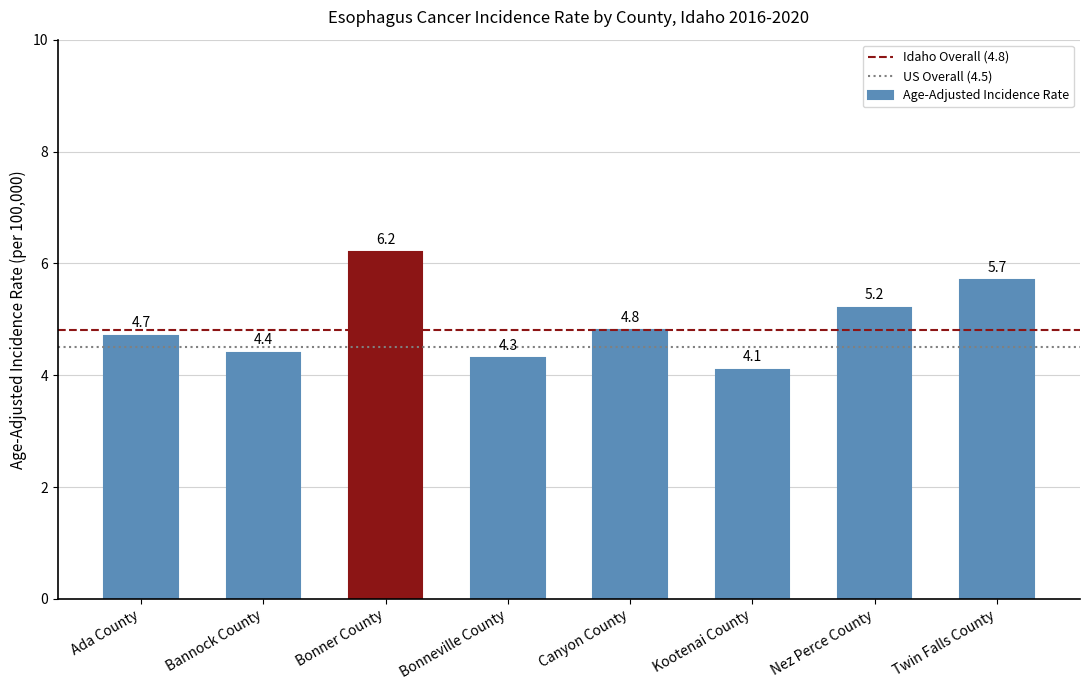

Reading left to right, list all the values displayed in this chart.

4.7	4.4	6.2	4.3	4.8	4.1	5.2	5.7